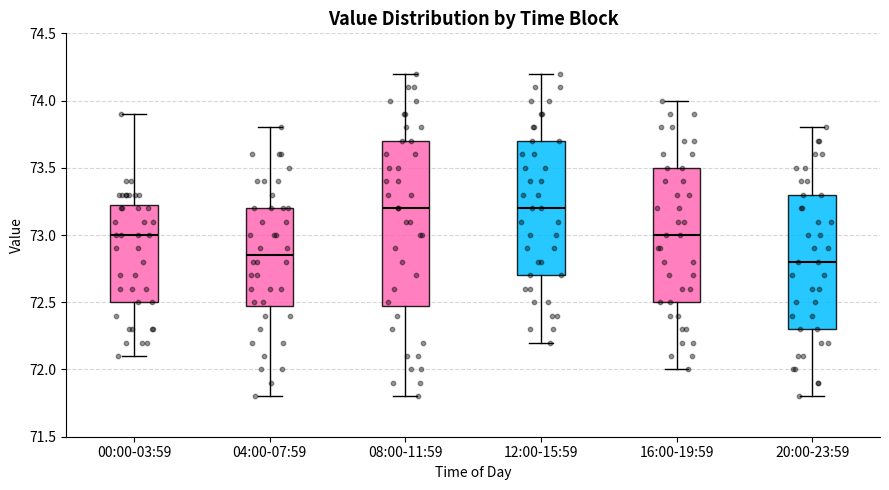

Comparing the boxes themselves (not the whiskers), which one is the tallest?

08:00-11:59